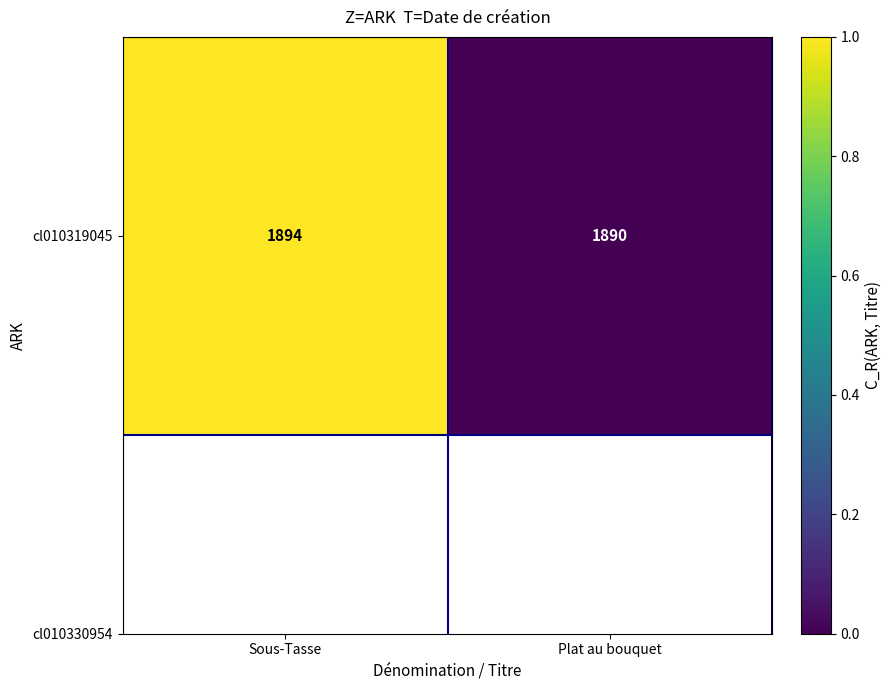

Rank the categories by value from highest to lowest.

Sous-Tasse, Plat au bouquet